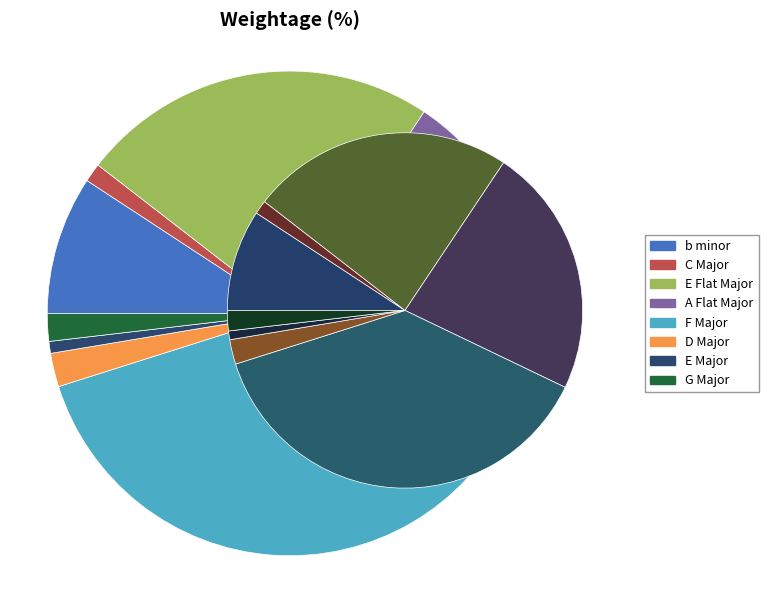

Which has a higher value, D Major or F Major?

F Major